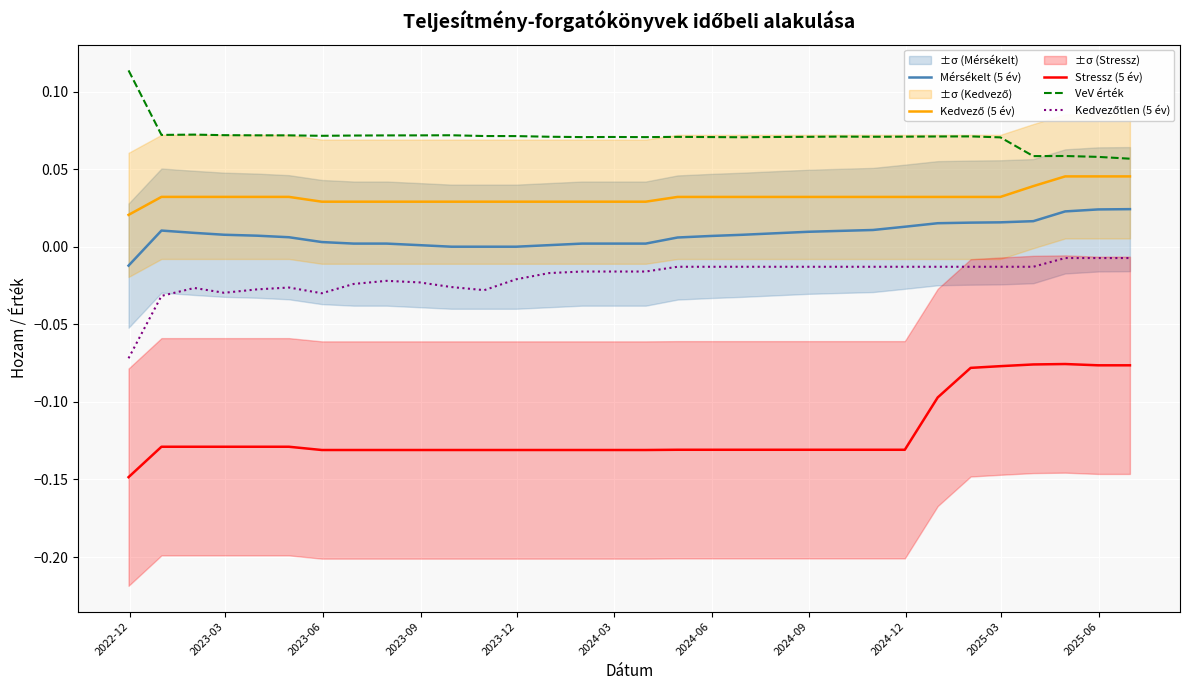

True or false: Mérsékelt (5 év) and Stressz (5 év) intersect in this chart.

False